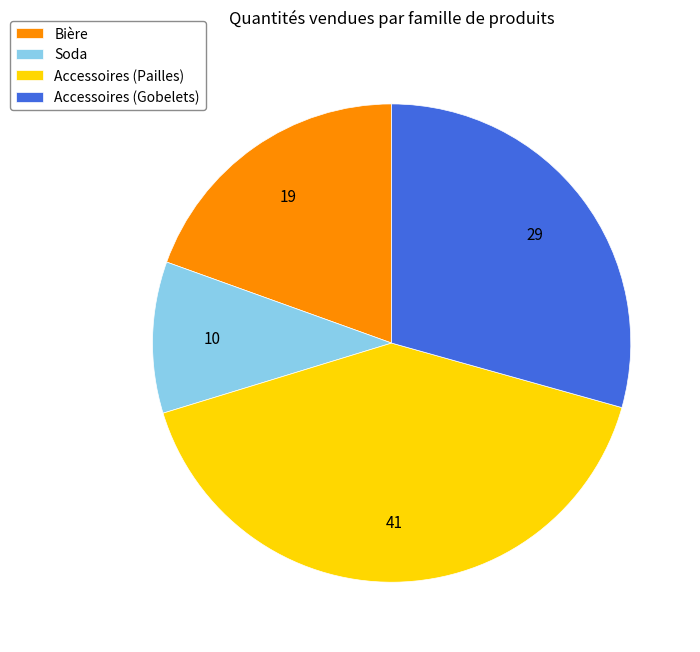

Is there a majority slice in this chart?

No